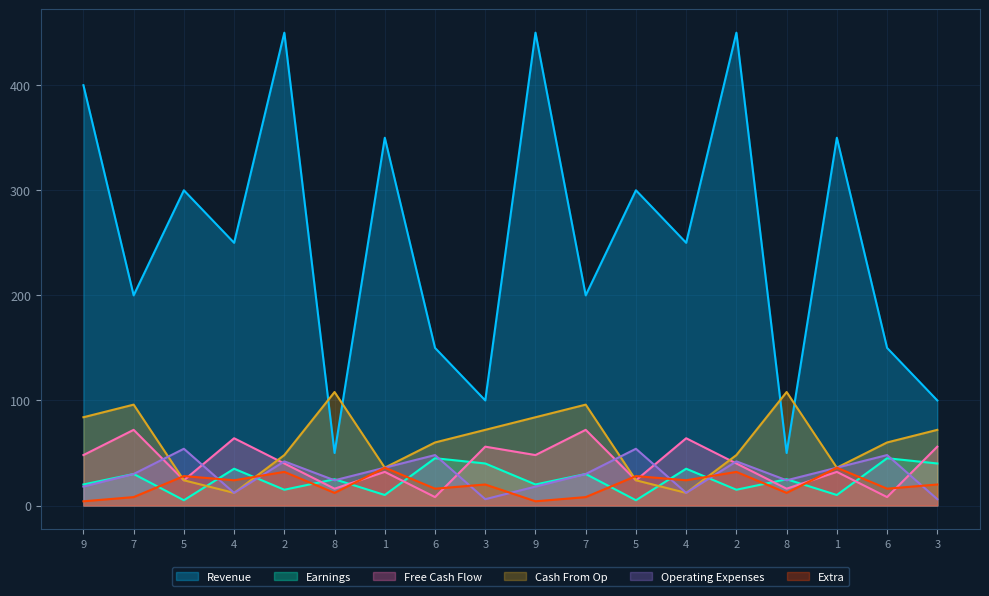

Between 4 and 9, which series saw the biggest shift?

col_4